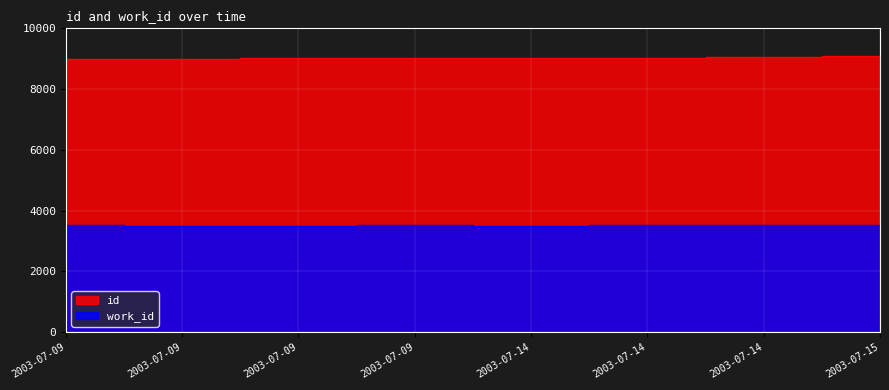

Between 2003-07-14 and 2003-07-14, which series saw the biggest shift?

work_id